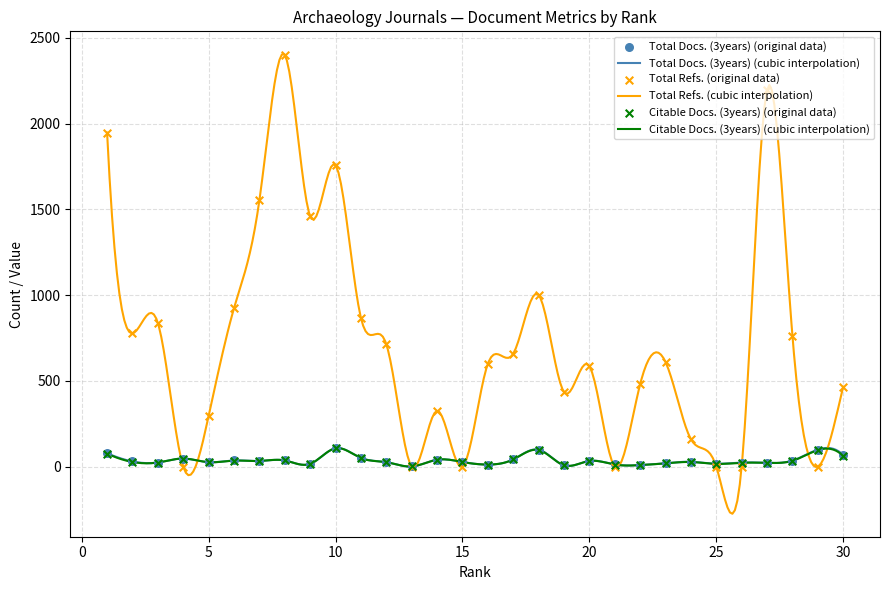

Which series has the largest Y range (max minus min)?

Total Refs.